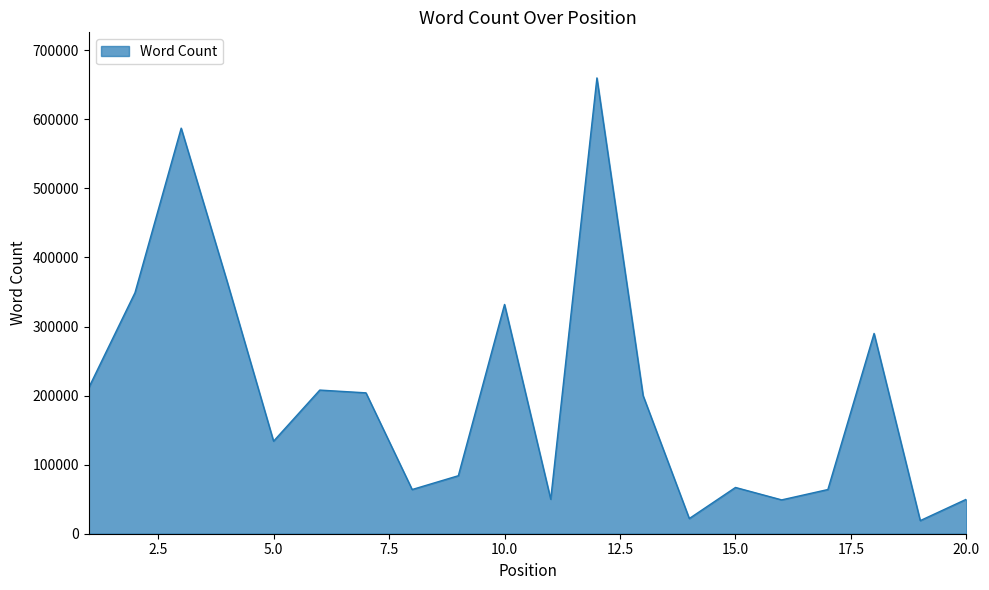

What is the average value?

200444